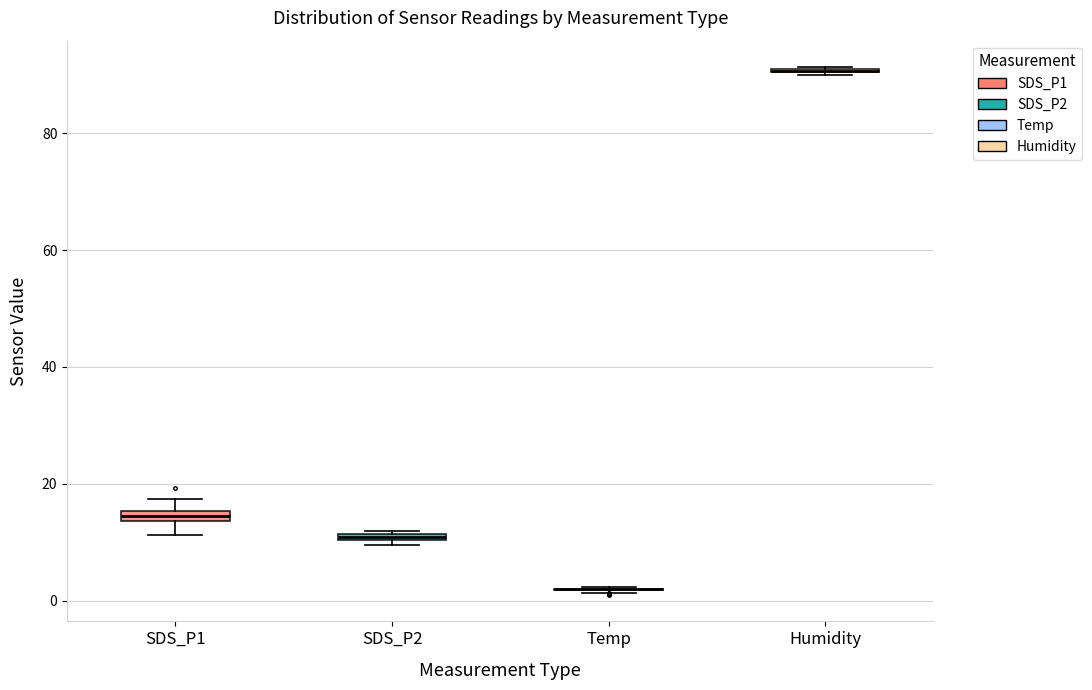

Where is the lower edge of the box for SDS_P1 on the y-axis? The values are not printed on the chart, so give them approximately, as read against the axis.

14